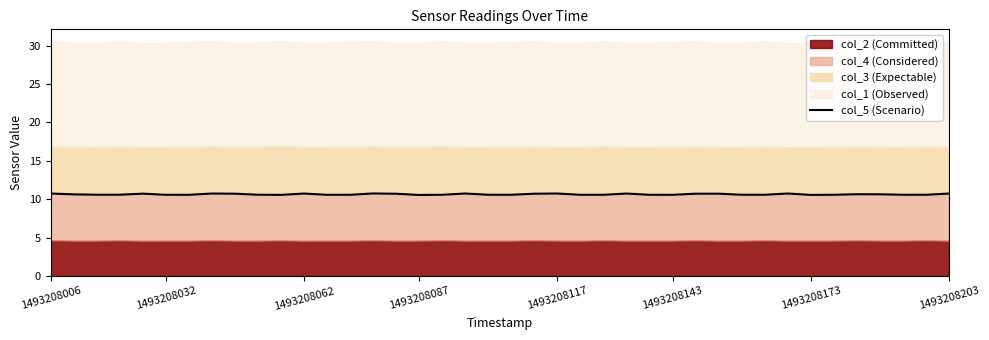

What is the highest value of the col_5 (Scenario) series?

10.8